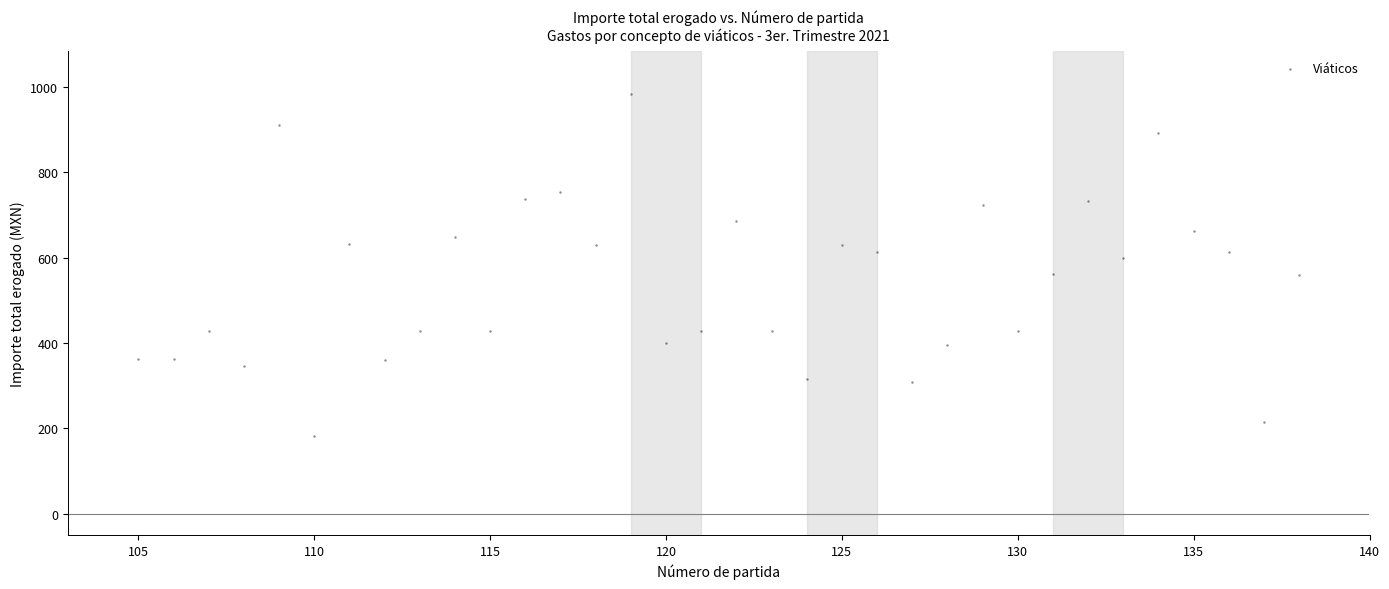

What is the range of X values (max minus min)?

33.0